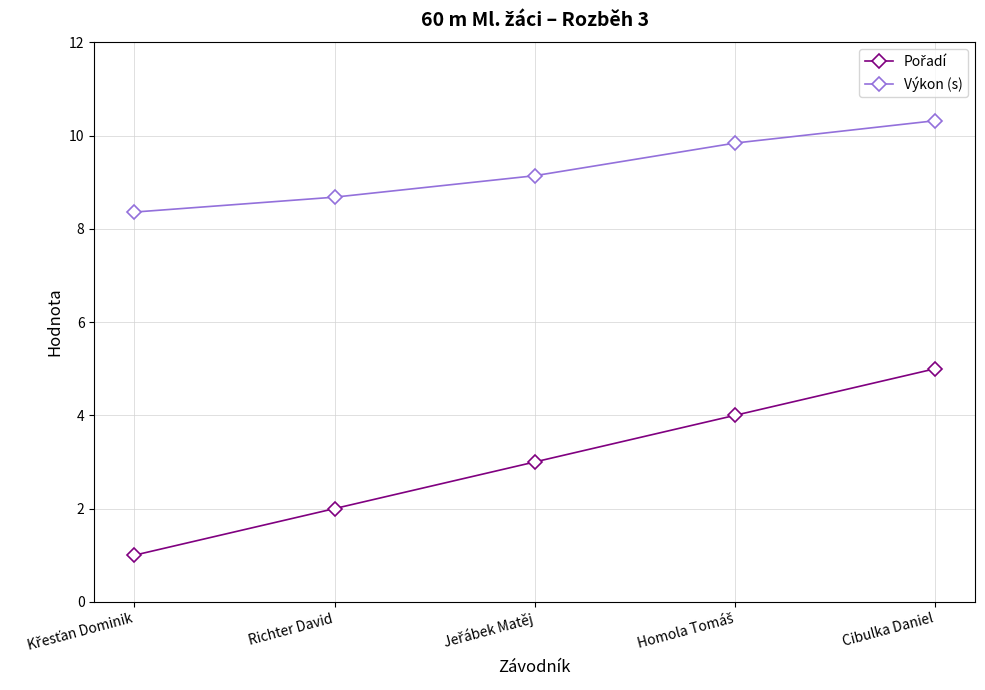

What is the minimum value shown in the chart?

1.0